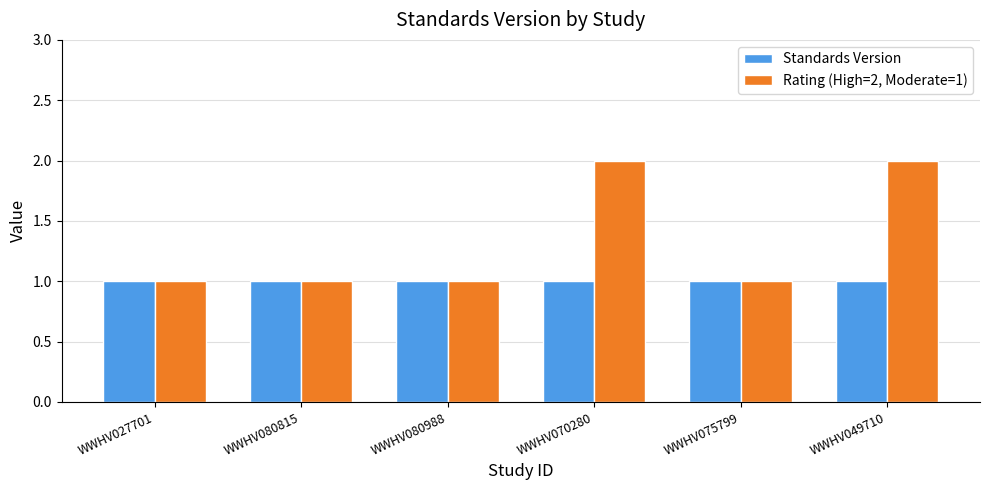

Which series has the largest total across all categories?

Rating (High=2, Moderate=1)